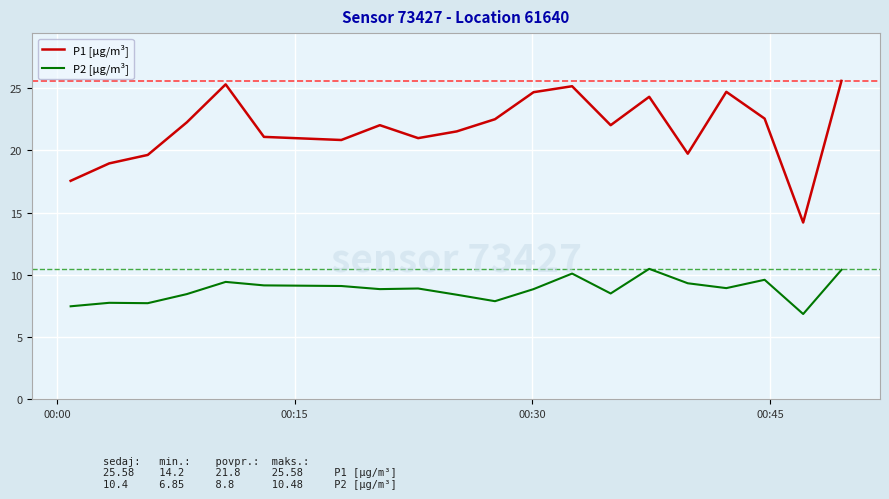

List the series in order of their overall mean, lowest first.

P2 [µg/m³], P1 [µg/m³]